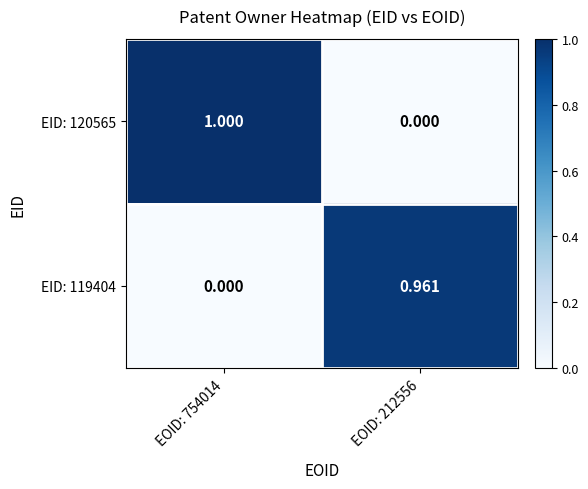

Is the value of EID: 120565 at EOID: 754014 greater than the value of EID: 119404 at EOID: 212556?

Yes